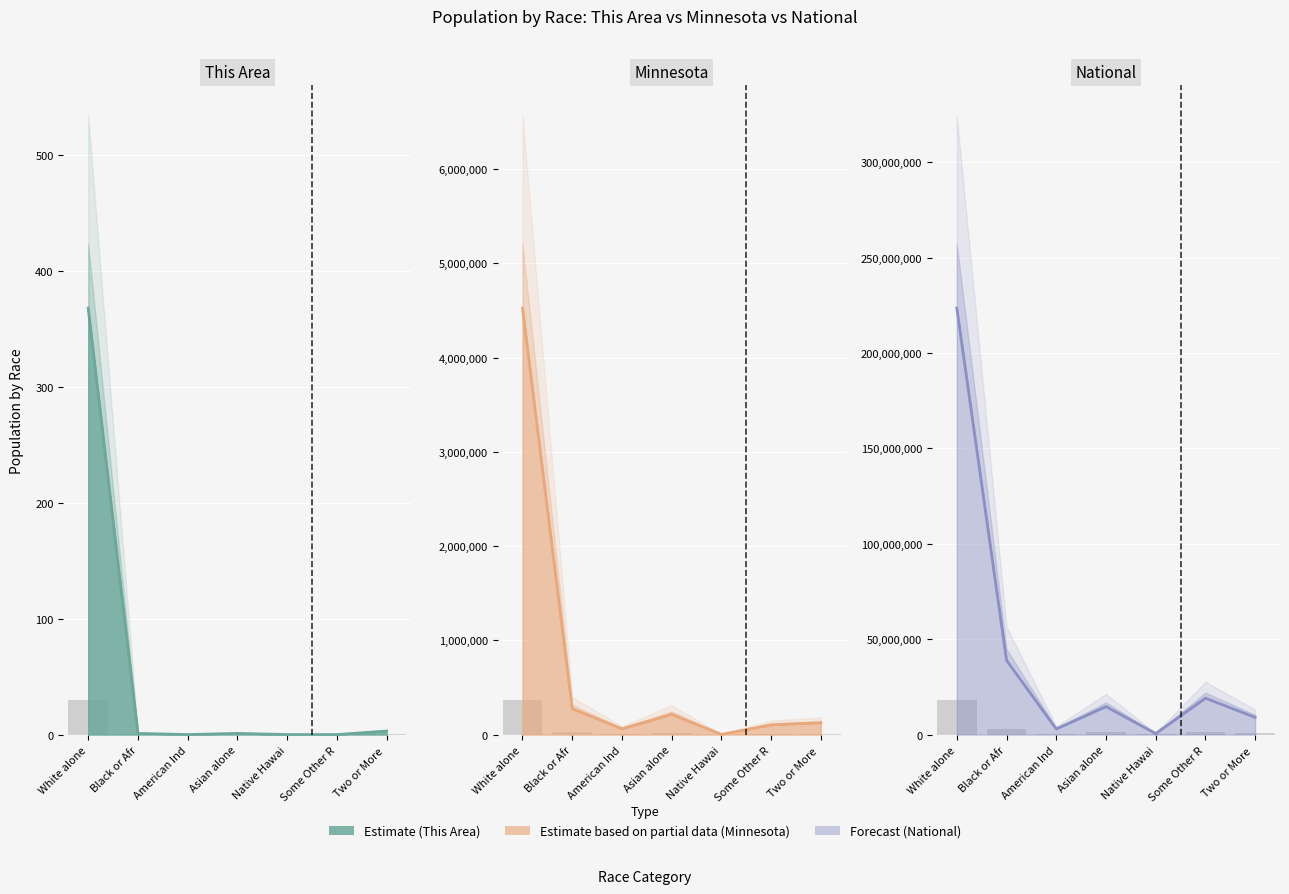

What is the average value of the Minnesota line series?

757704